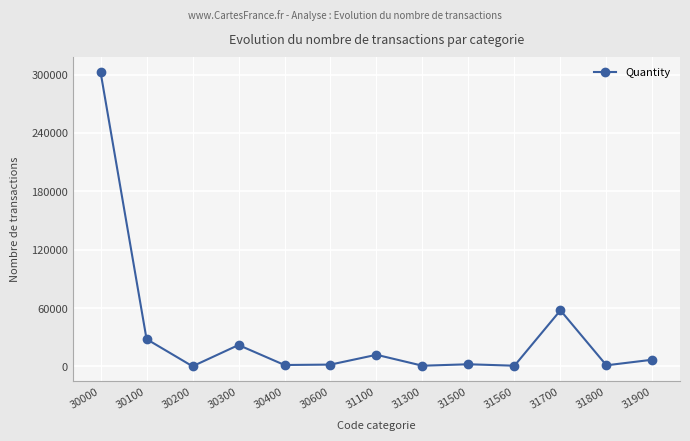

What is the difference between the maximum and minimum values?

302437